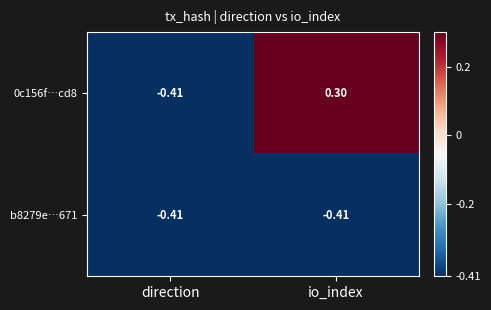

At which category is the sum across all series the highest?

io_index